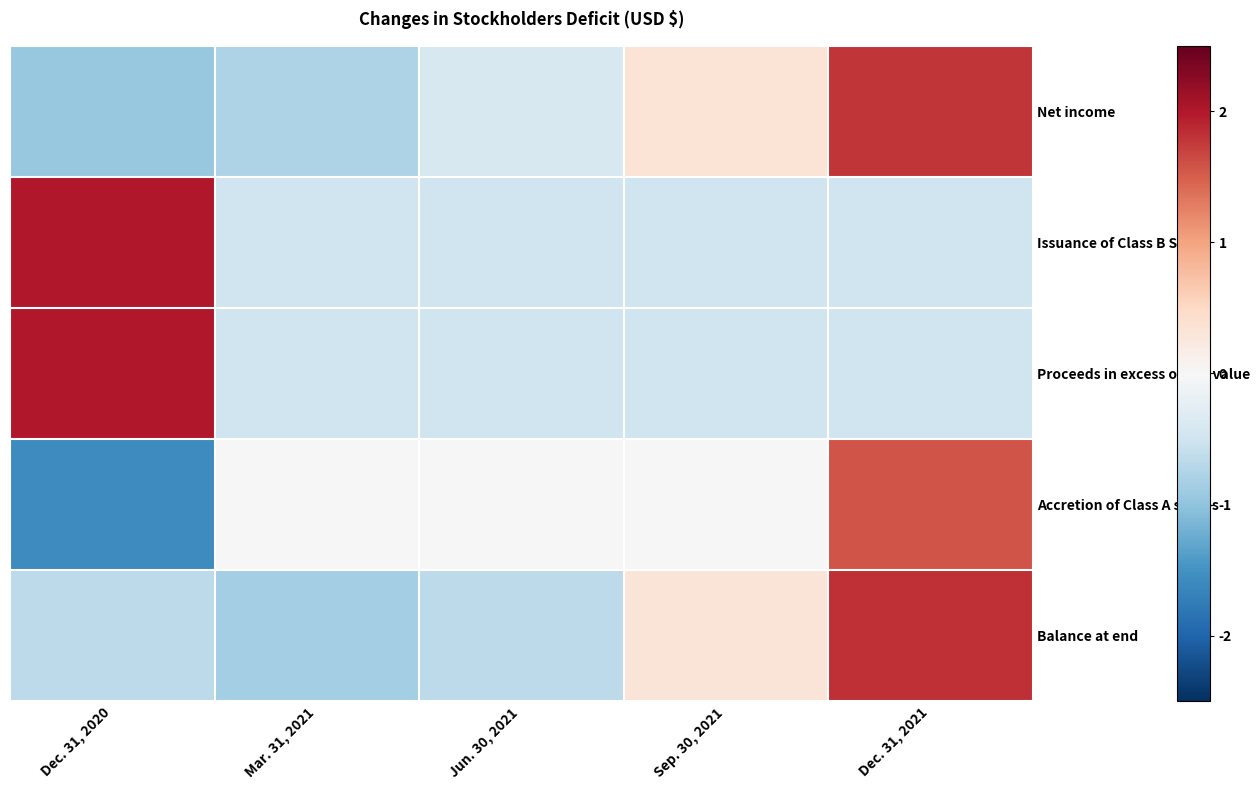

What is the greatest value displayed?

2.0